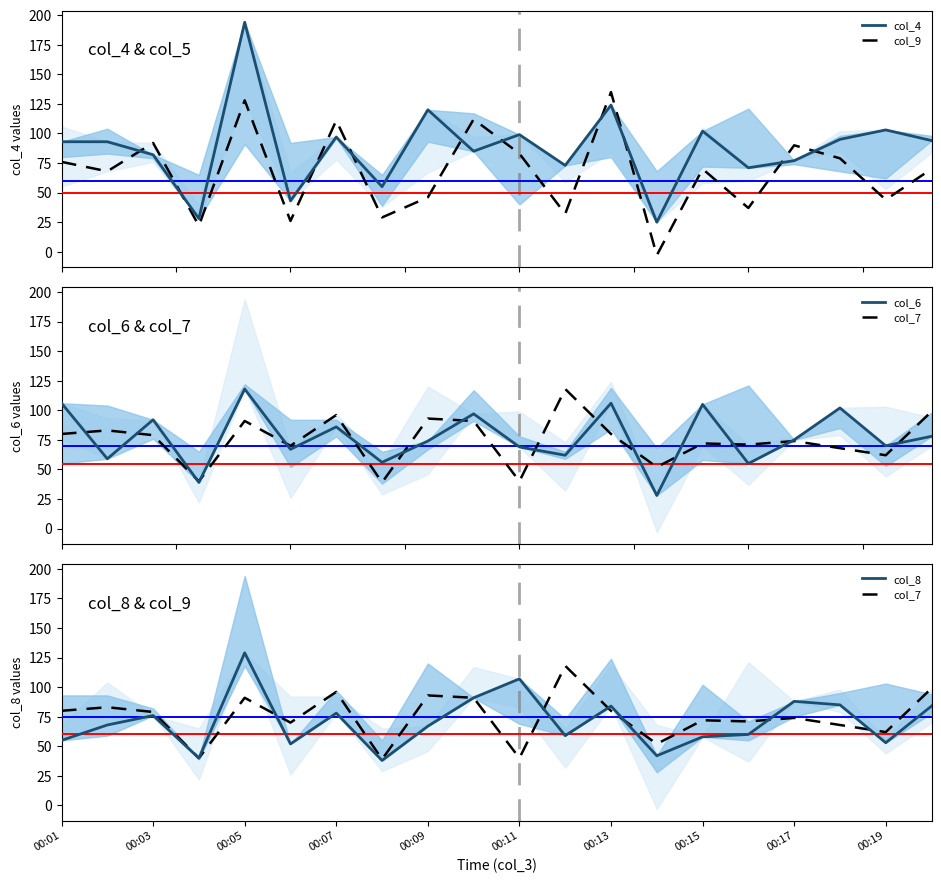

What is the difference between the maximum and minimum values in the col_7 series?

79